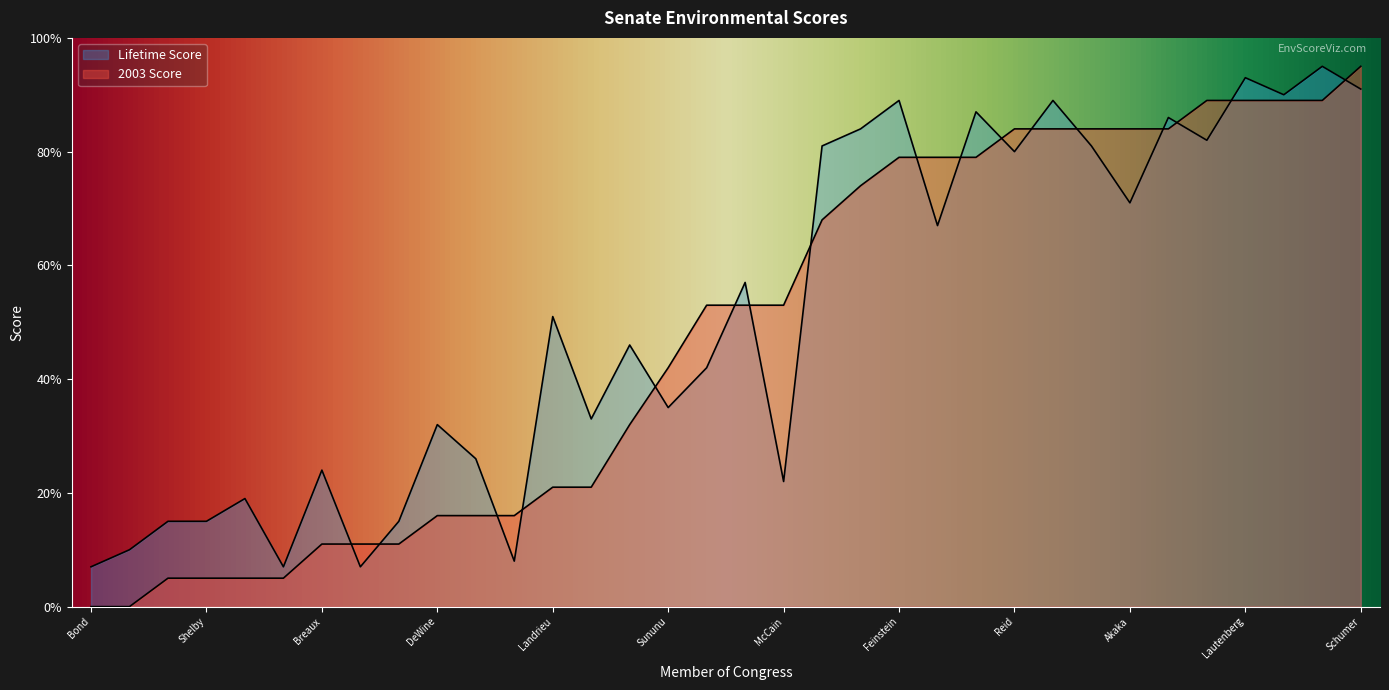

The Lifetime Score series shows 59 at Coleman. True or false?

False